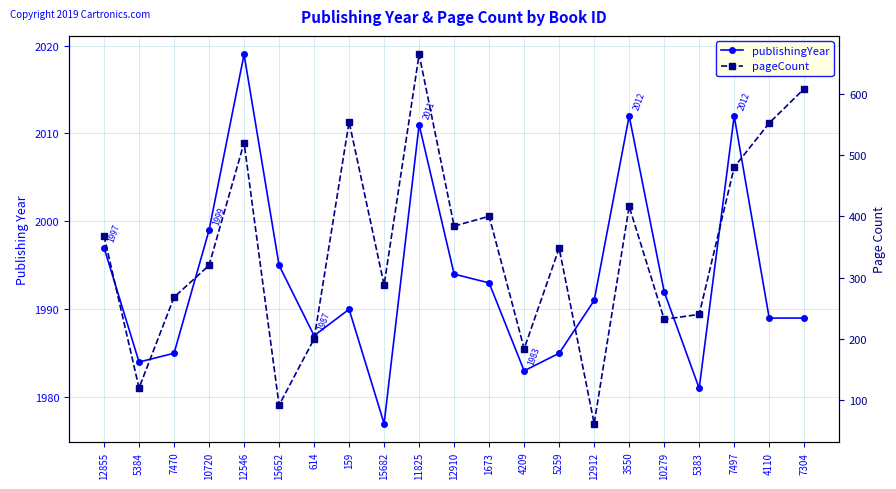

Is this an area chart (filled region under the line)?

No